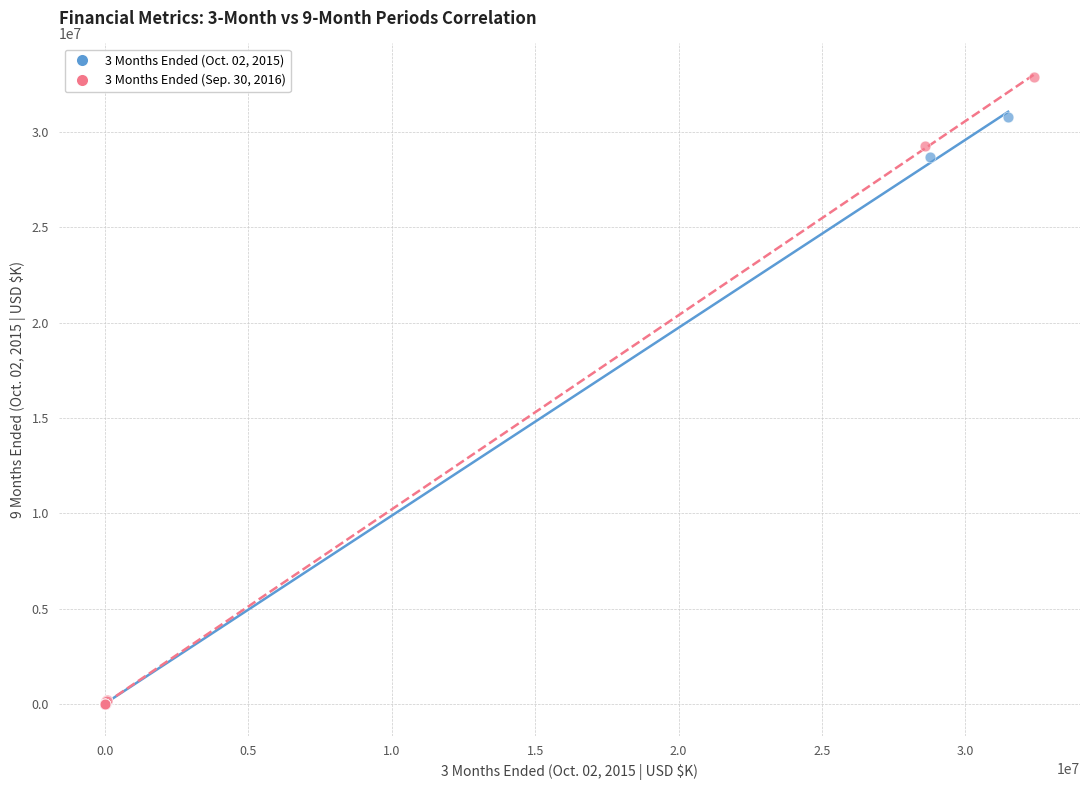

Which series has the widest spread of Y values?

3 Months Ended (Sep. 30, 2016)